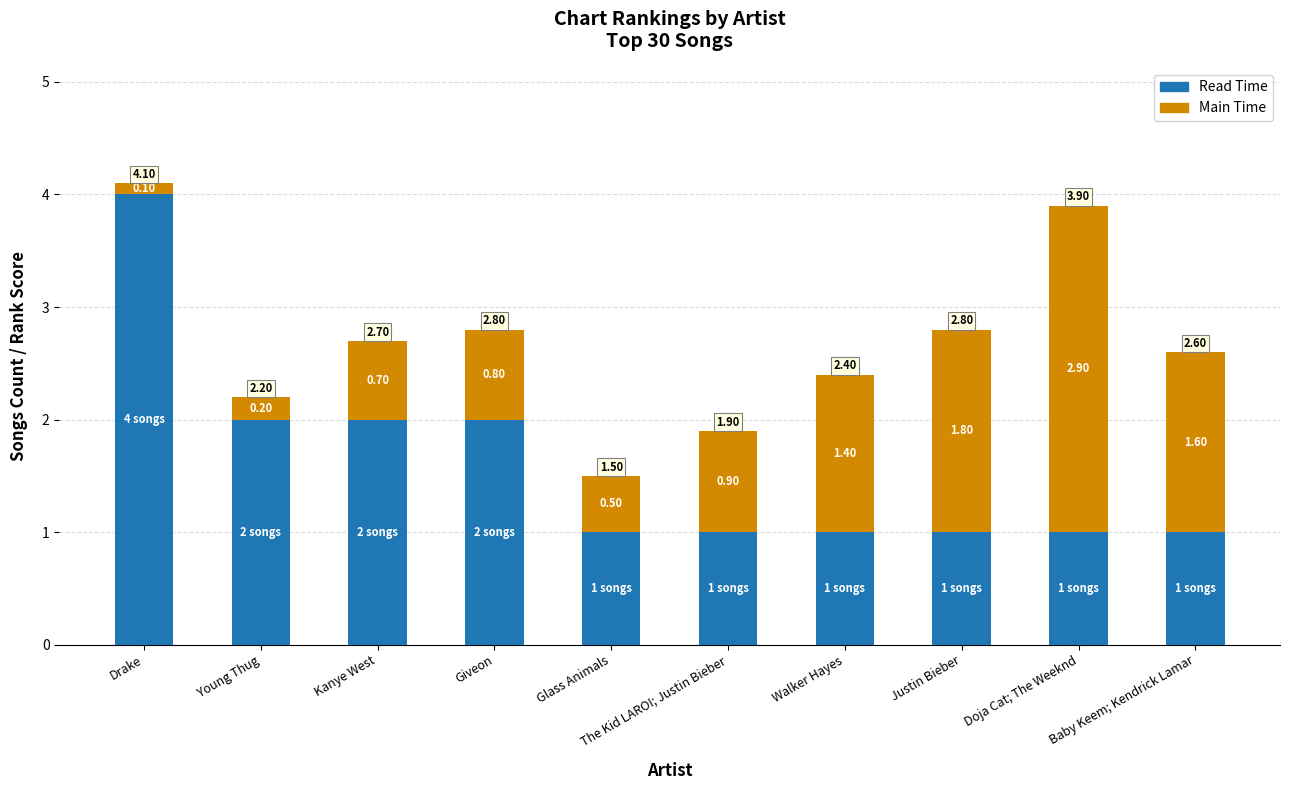

What is the sum of the Read Time values at Giveon and Drake?

6.0